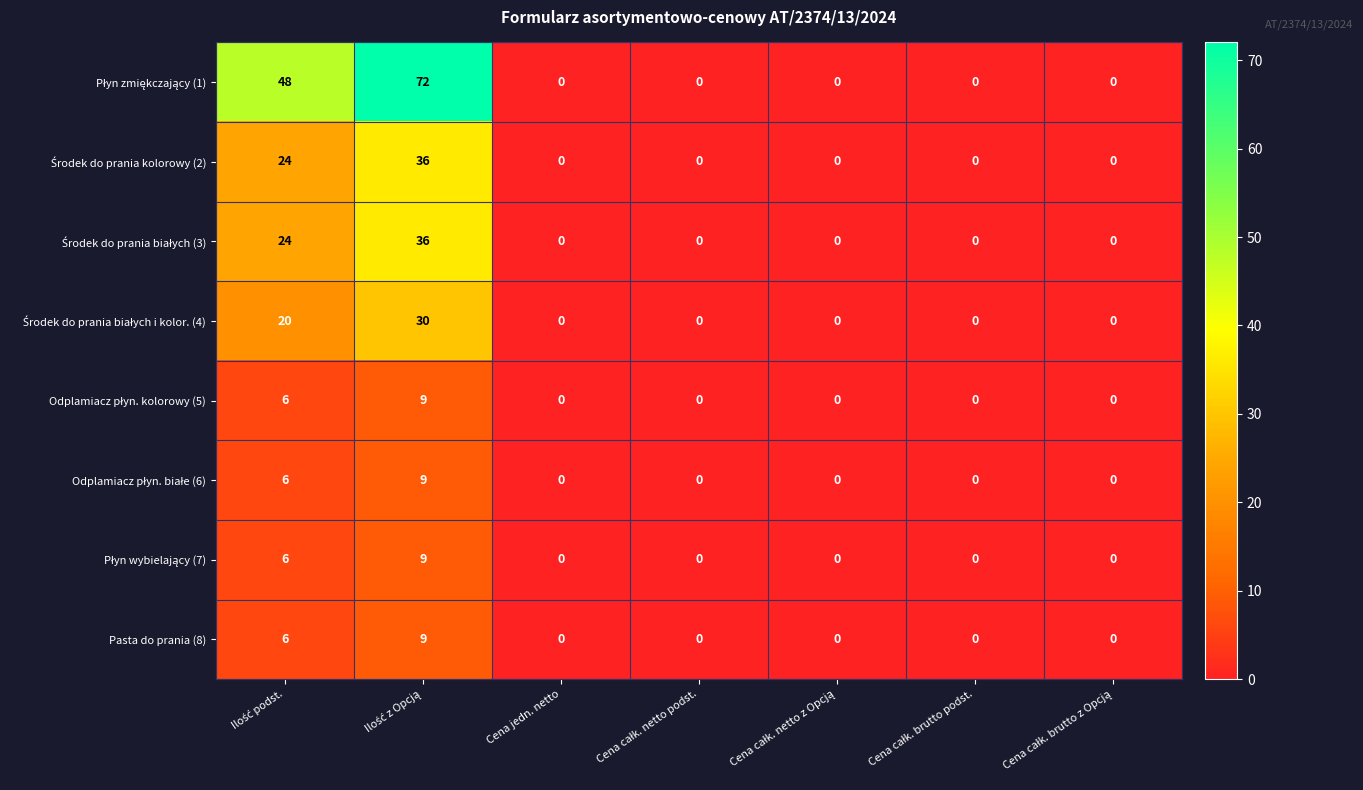

What is the greatest value displayed?

72